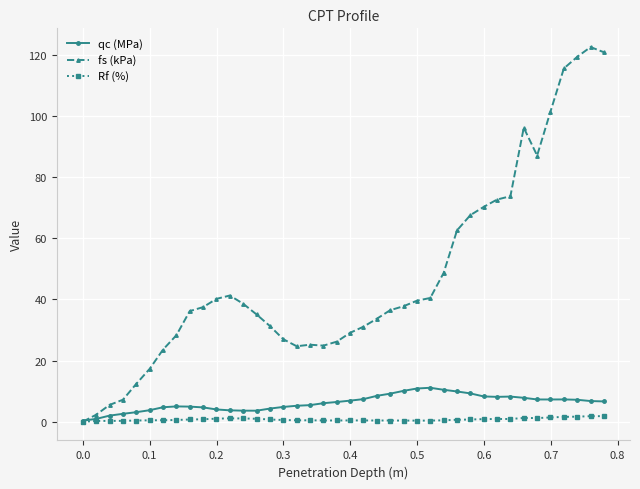

Which series has the largest range (max minus min)?

fs (kPa)